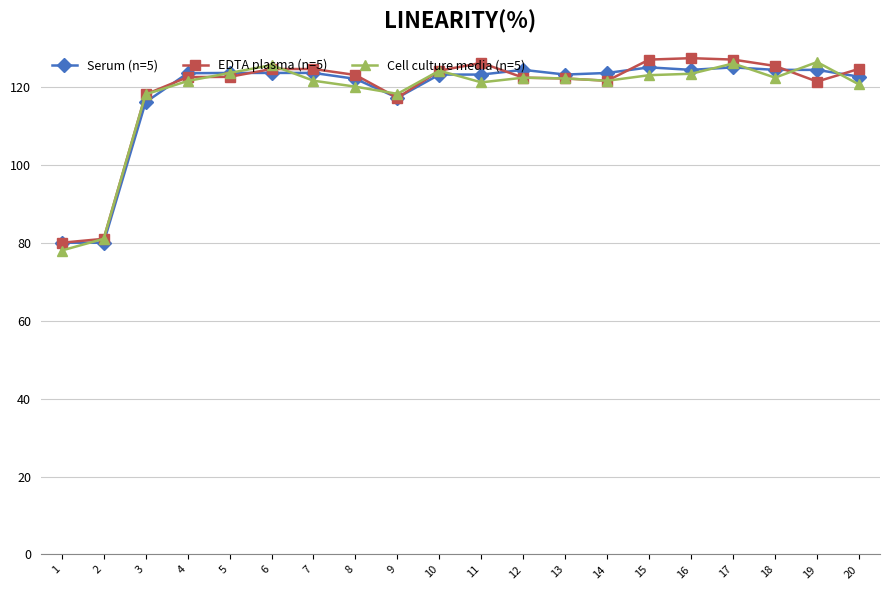

What is the greatest value displayed?

127.4